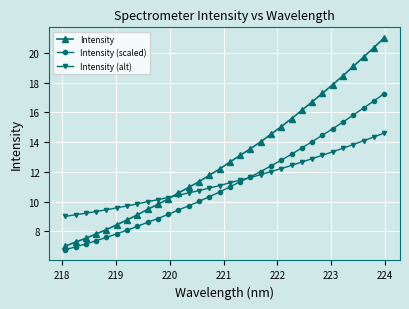

How many lines are shown in the chart?

3